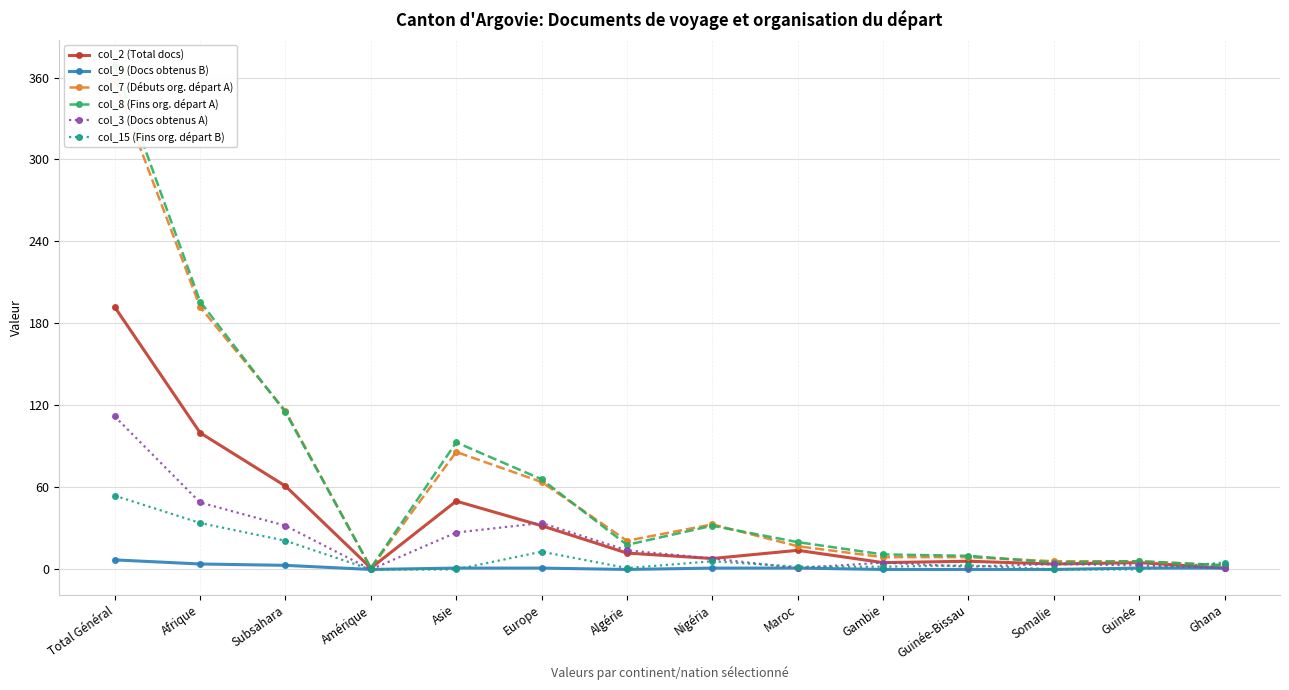

Where does the col_7 (Débuts org. départ A) series first go above 21?

Total Général